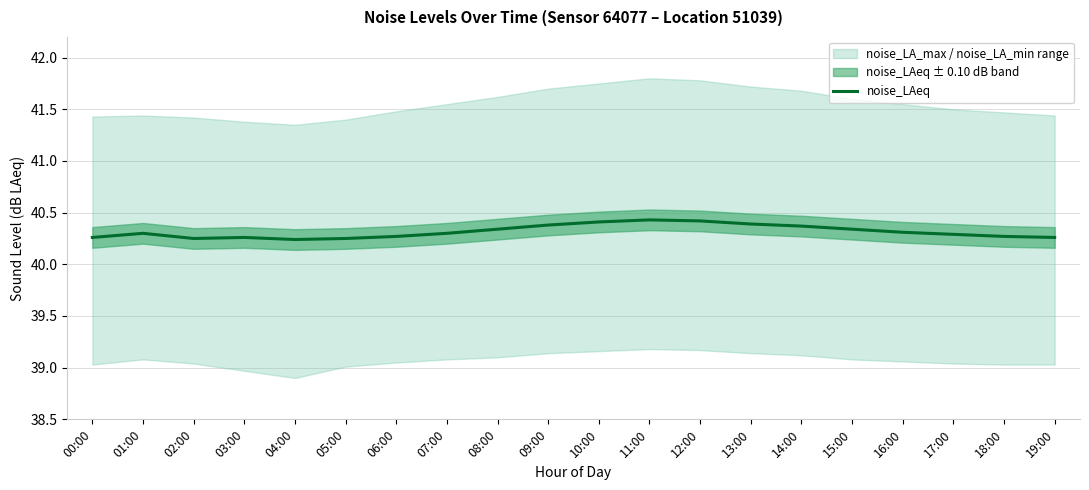

The chart shows a value of 68.5 at 03:00. True or false?

False